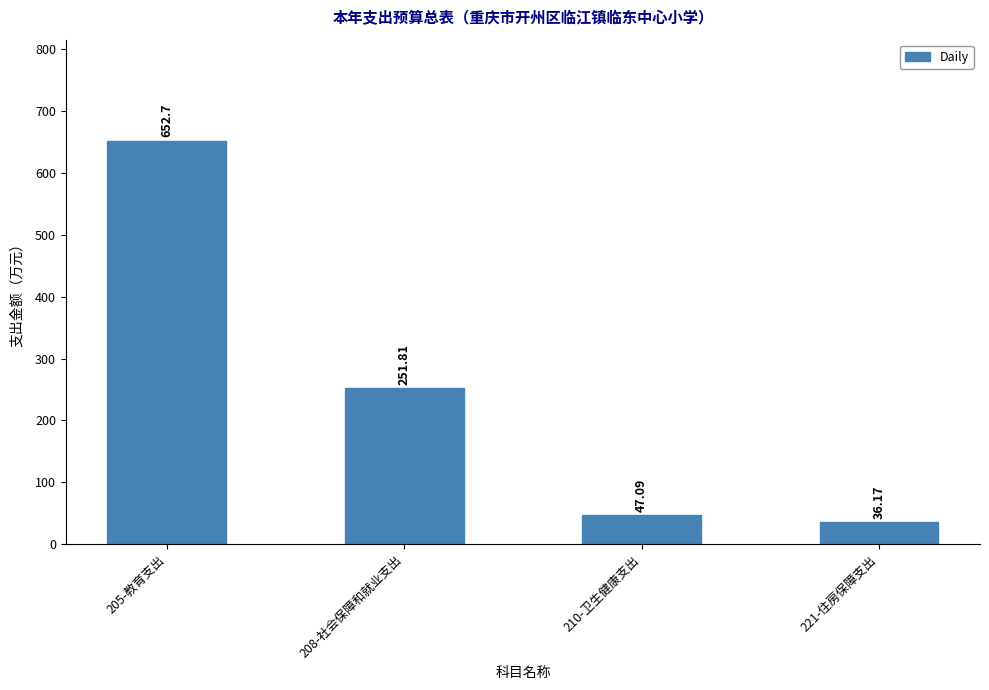

List the labels in order of value, smallest first.

221-住房保障支出, 210-卫生健康支出, 208-社会保障和就业支出, 205-教育支出